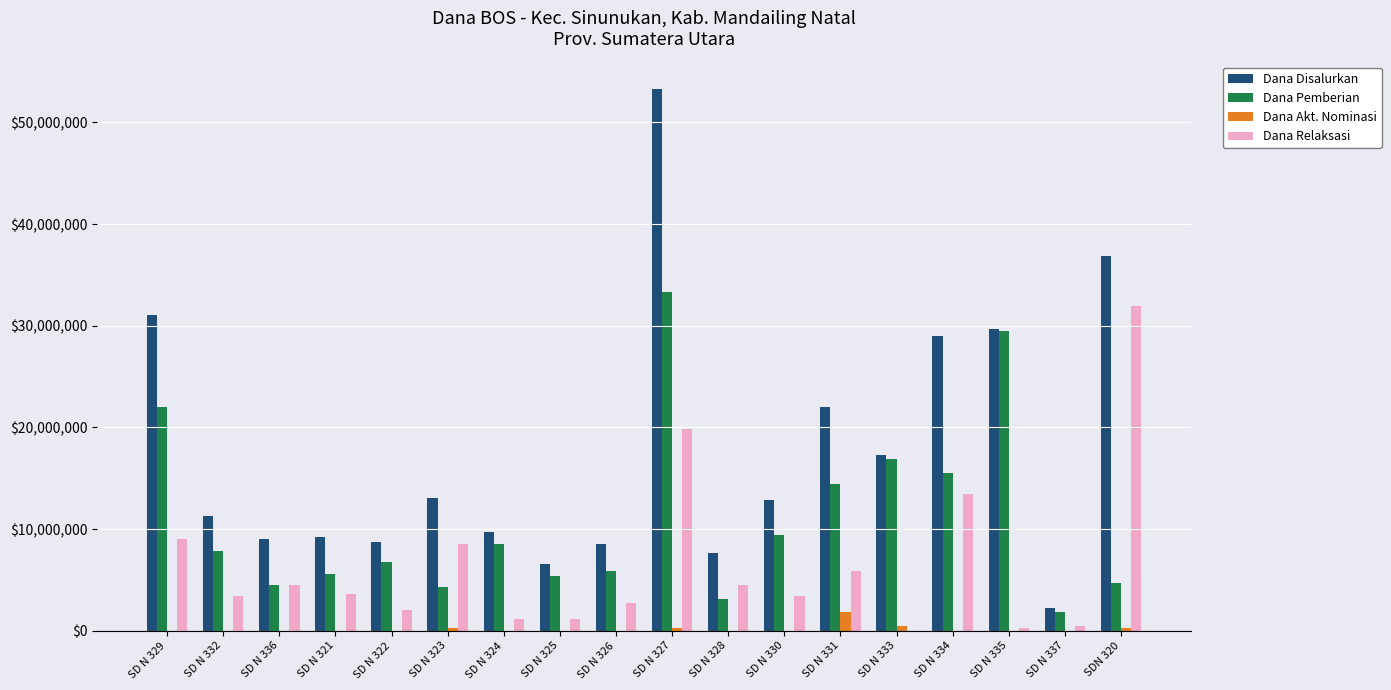

True or false: Dana Disalurkan has a value of 17132392 at SD N 323.

False